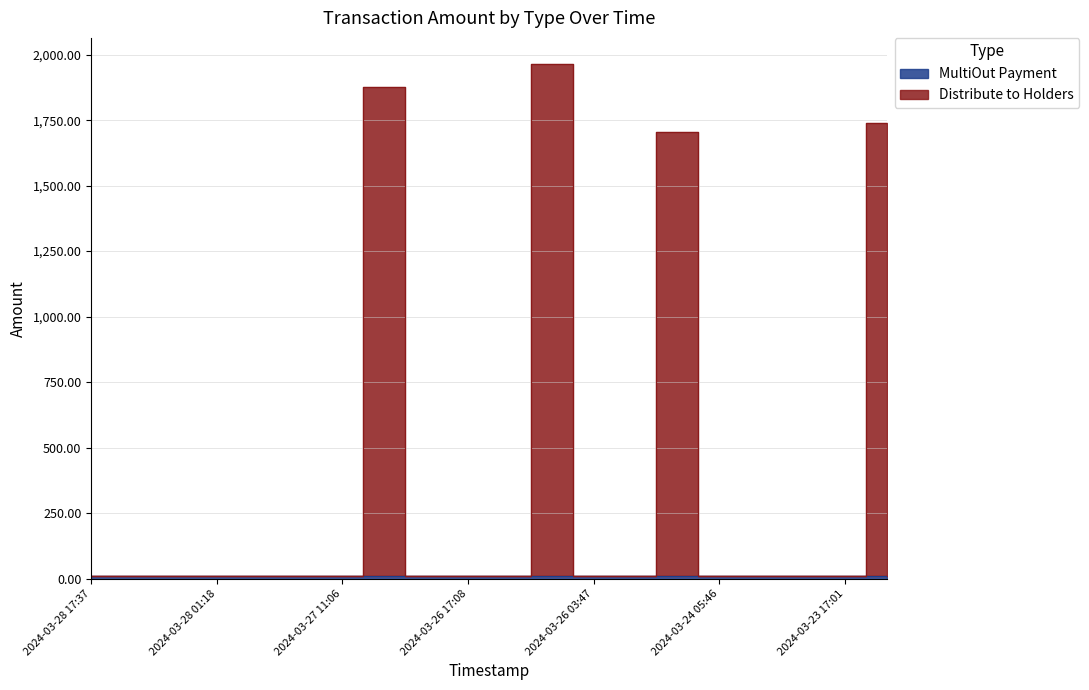

At which category is the sum across all series the highest?

2024-03-26 08:48